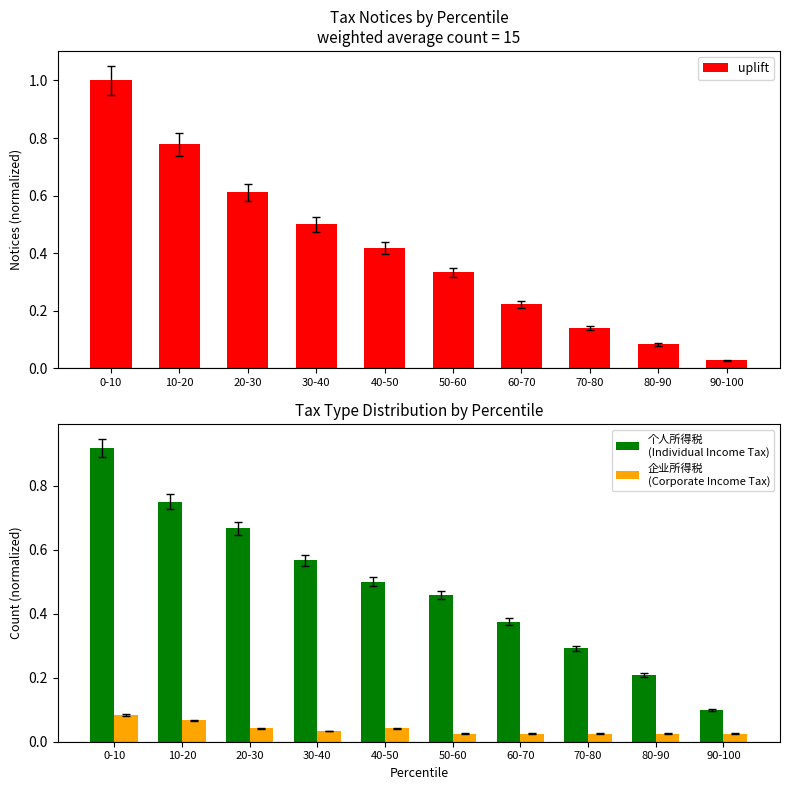

True or false: uplift has a value of 0.1 at 80-90.

False